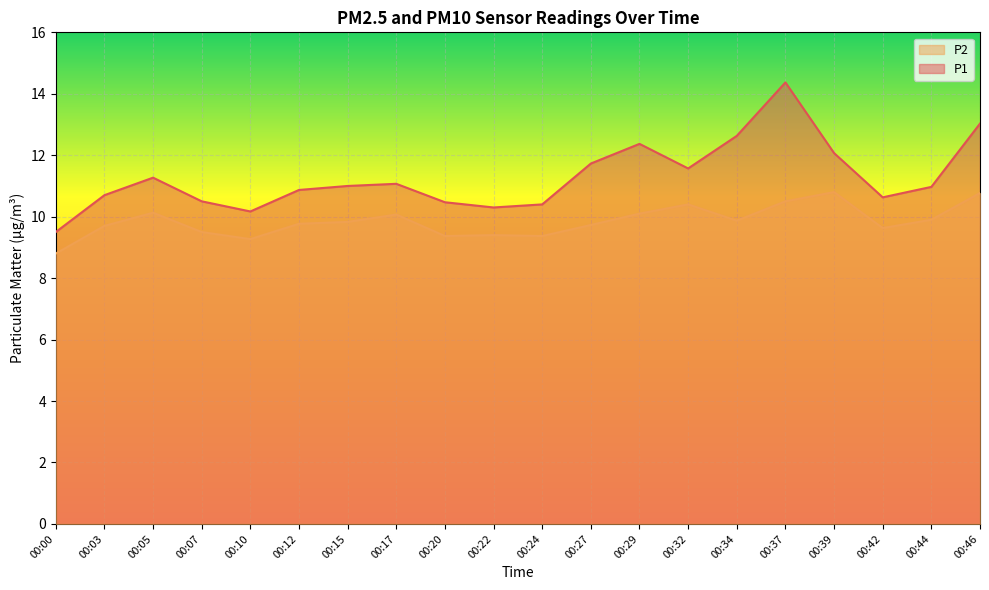

Is the value of P1 at 00:37 greater than the value of P2 at 00:29?

Yes